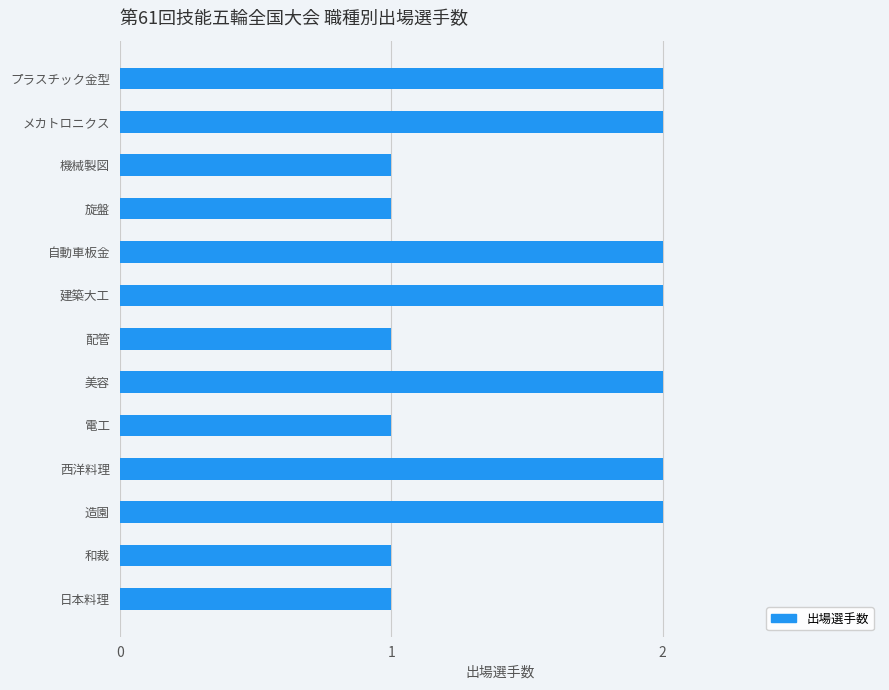

What is the sum of the values at プラスチック金型 and メカトロニクス?

4